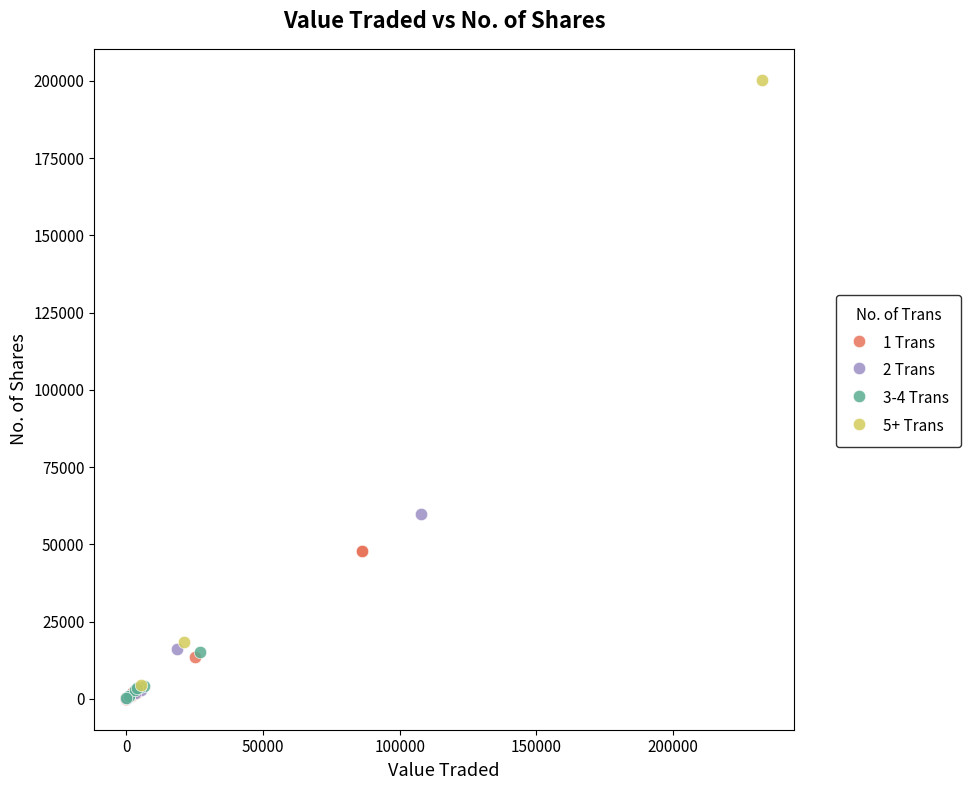

Which series has the largest Y range (max minus min)?

5+ Trans